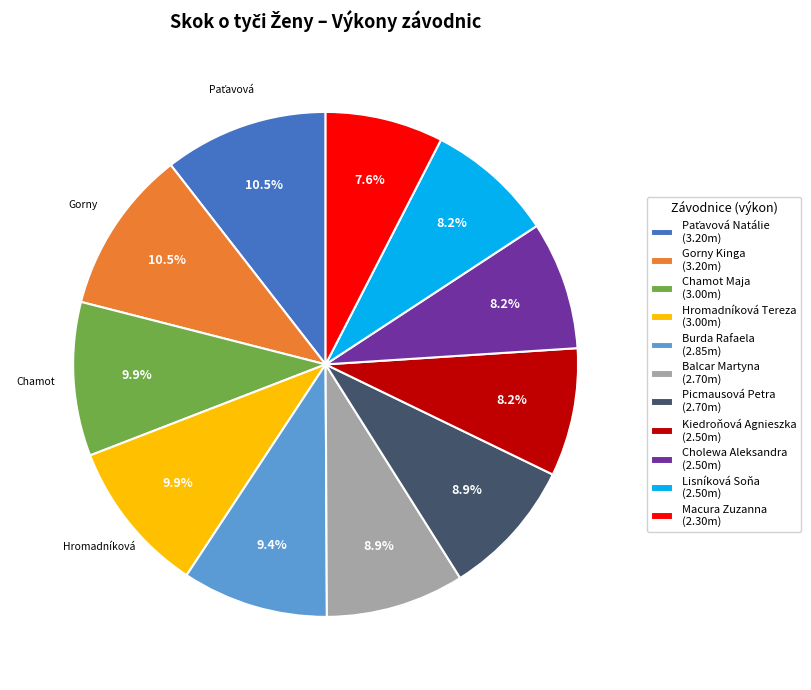

To the nearest percent, what is the combined percentage of Macura Zuzanna and Chamot Maja?

17%